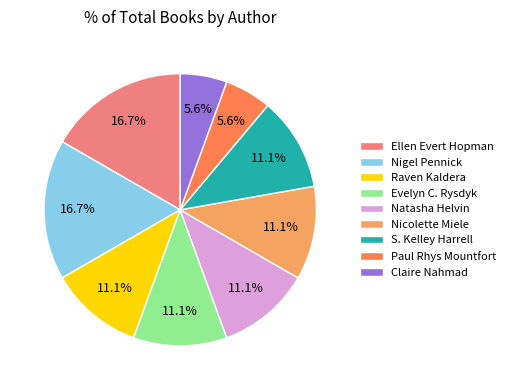

How many segments does this pie chart have?

9